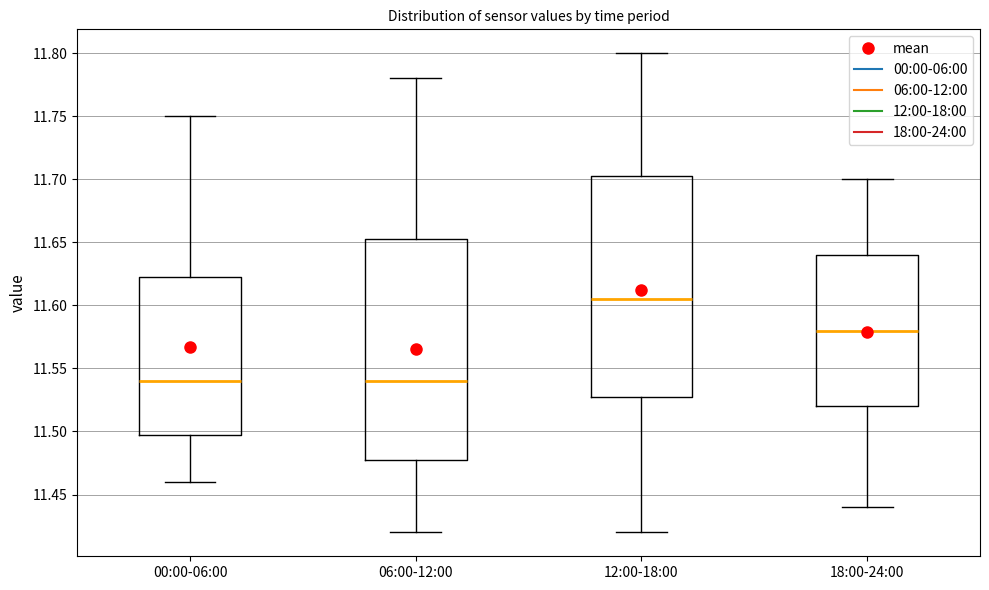

Where does the median line of the box for 00:00-06:00 sit on the y-axis? The values are not printed on the chart, so give them approximately, as read against the axis.

11.540